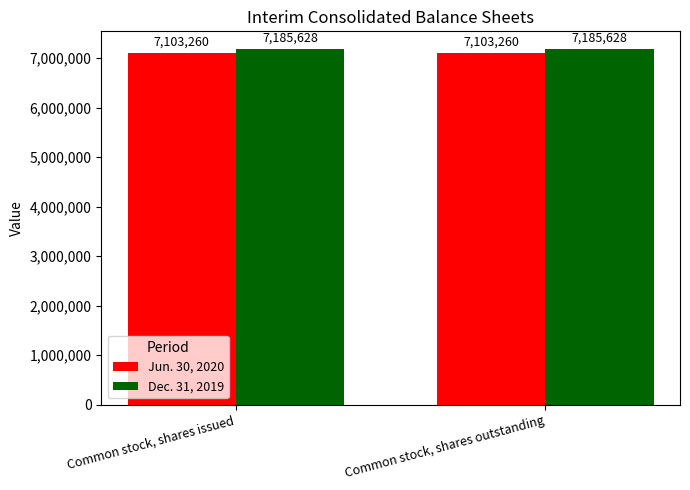

Read the Jun. 30, 2020 value at Common stock, shares issued.

7103260